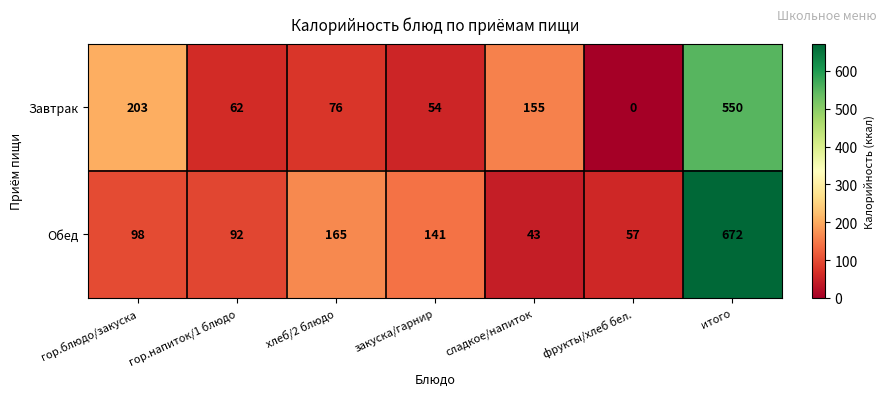

What is the average value of the Обед series?

181